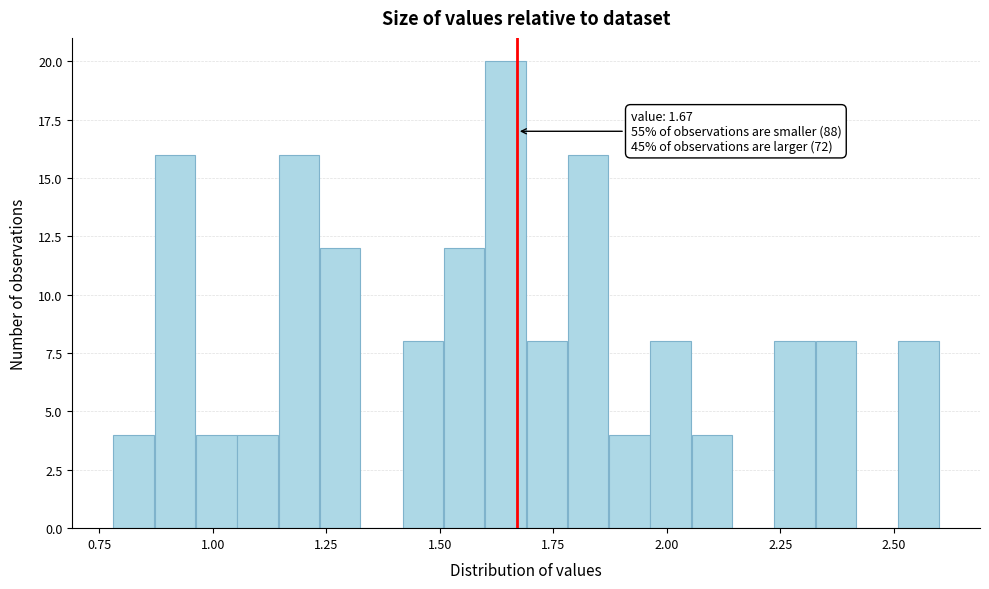

Read against the x-axis, roughly where is the centre of the tallest bar?

1.65